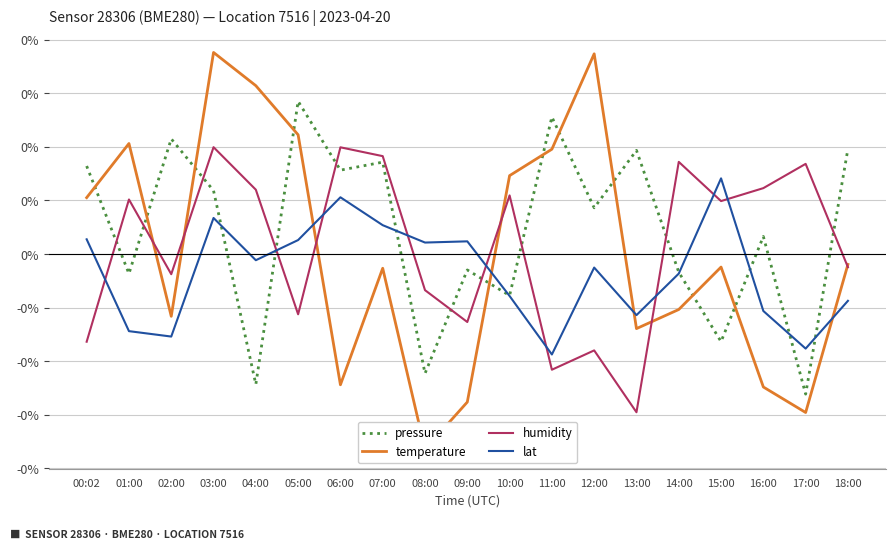

Rank the series at 11:00 from highest to lowest value.

pressure, temperature, lat, humidity